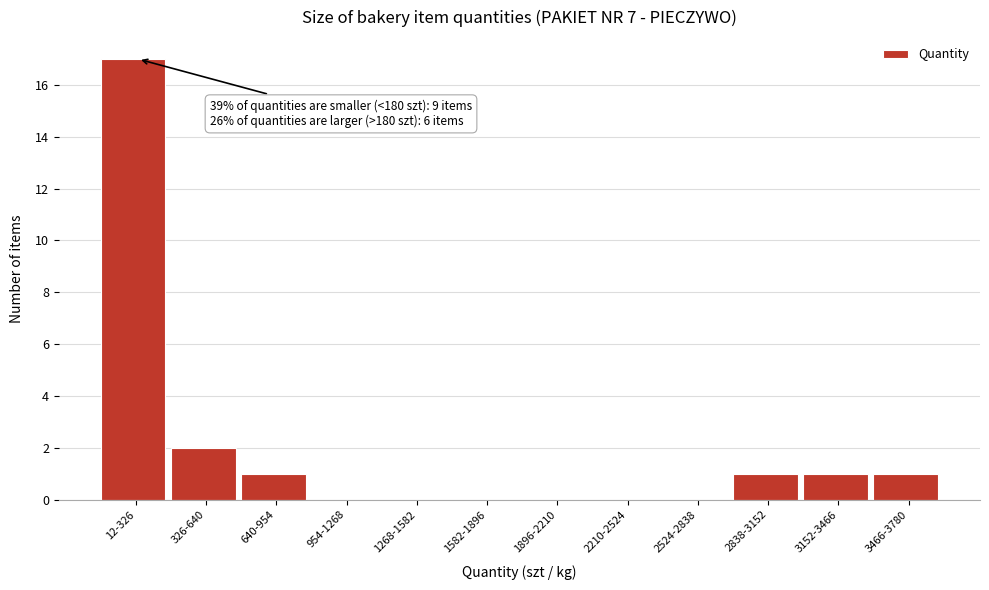

Reading right to left, what are all the values shown in this chart?

3466-3780=1	3152-3466=1	2838-3152=1	2524-2838=0	2210-2524=0	1896-2210=0	1582-1896=0	1268-1582=0	954-1268=0	640-954=1	326-640=2	12-326=17